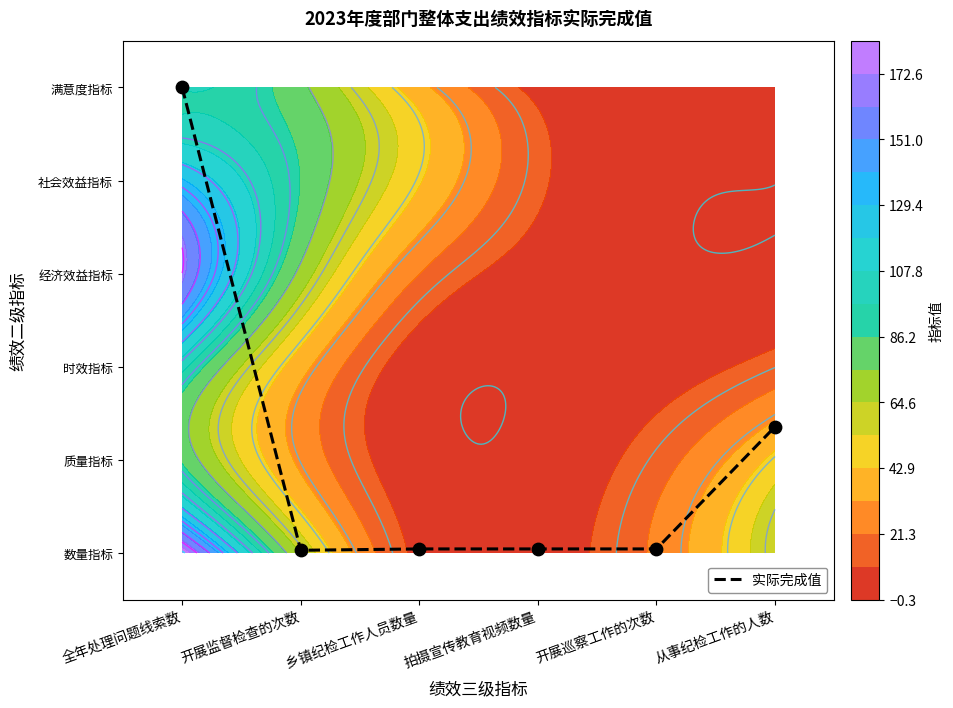

What is the difference between the second highest and second lowest values?

1.3